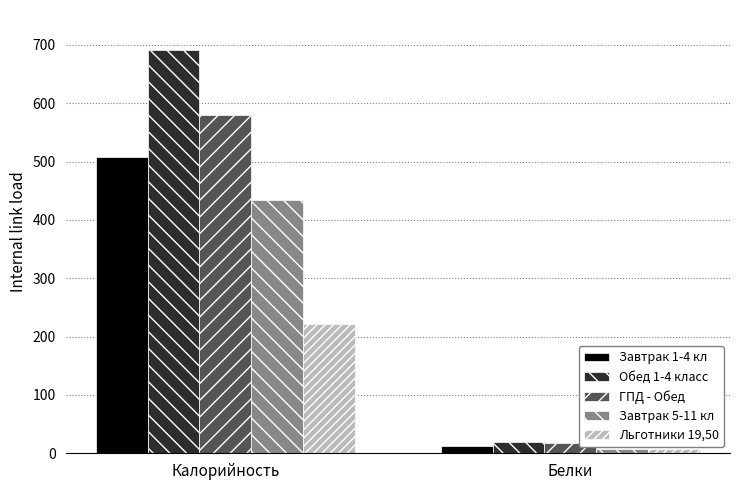

Reading left to right, extract all data points from this chart.

Завтрак 1-4 кл: 508.1	12.0
Обед 1-4 класс: 691.1	19.5
ГПД - Обед: 580.4	17.4
Завтрак 5-11 кл: 434.2	8.1
Льготники 19,50: 221.5	7.8